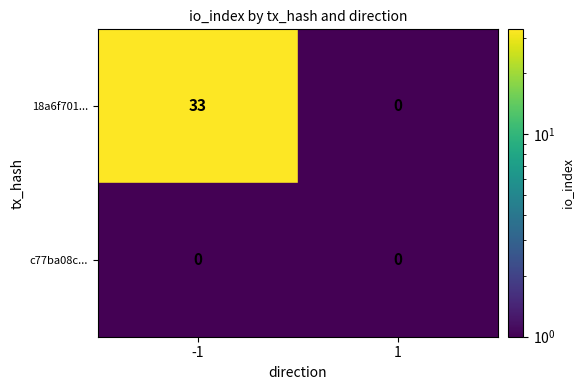

Which series changed the most between -1 and 1?

18a6f701...